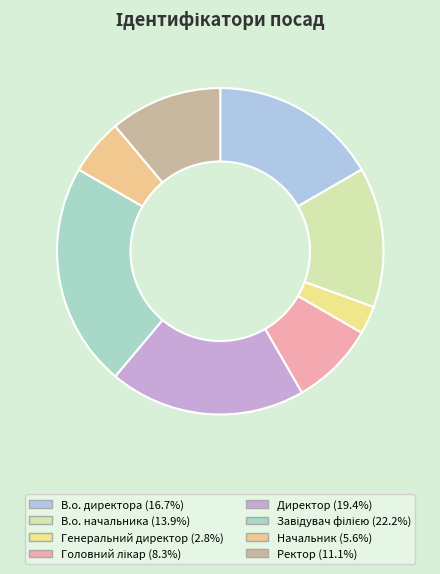

How much of the chart is everything except В.о. начальника?

86.1%